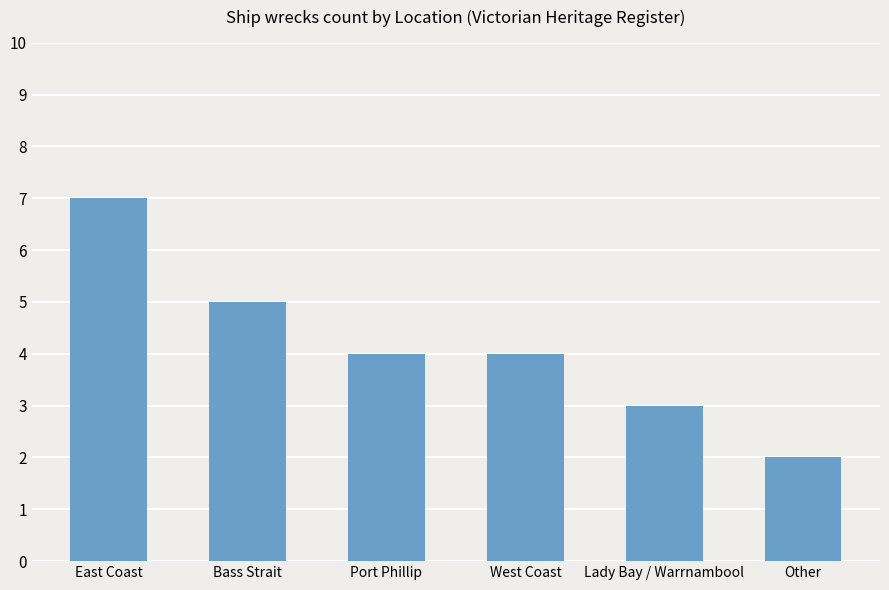

Reading right to left, what are all the values shown in this chart?

Other=2	Lady Bay / Warrnambool=3	West Coast=4	Port Phillip=4	Bass Strait=5	East Coast=7